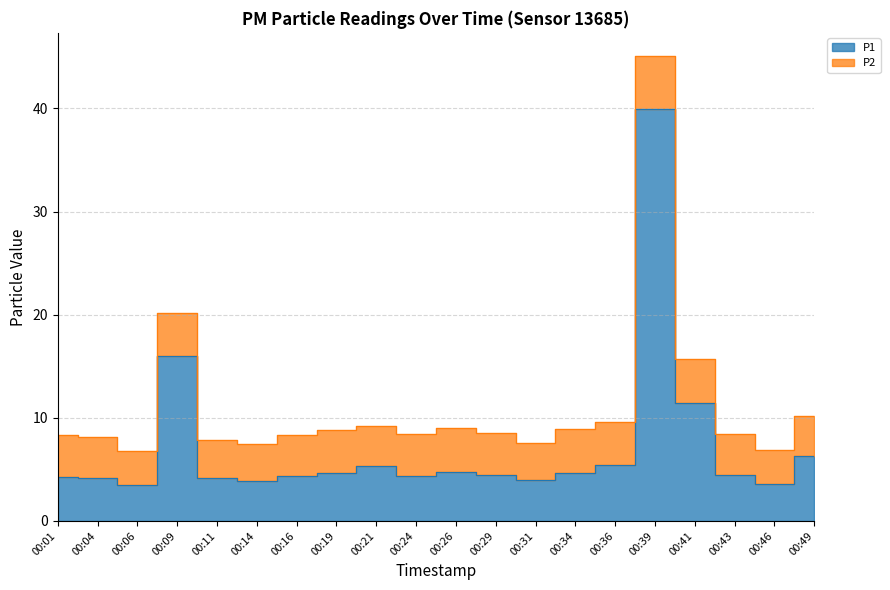

How many data points are above 4?

16